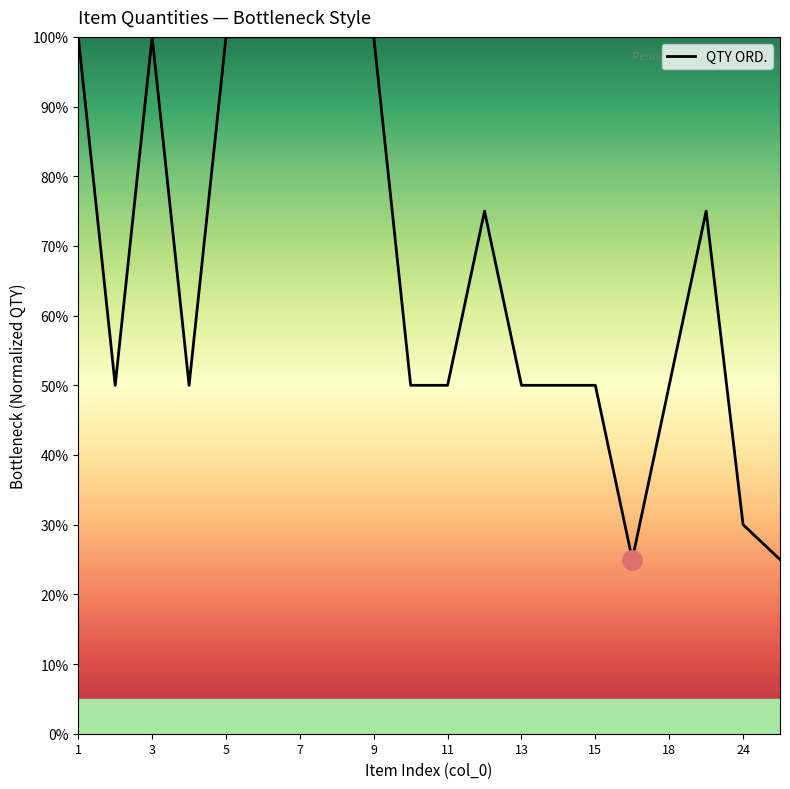

What is the average value?

0.7